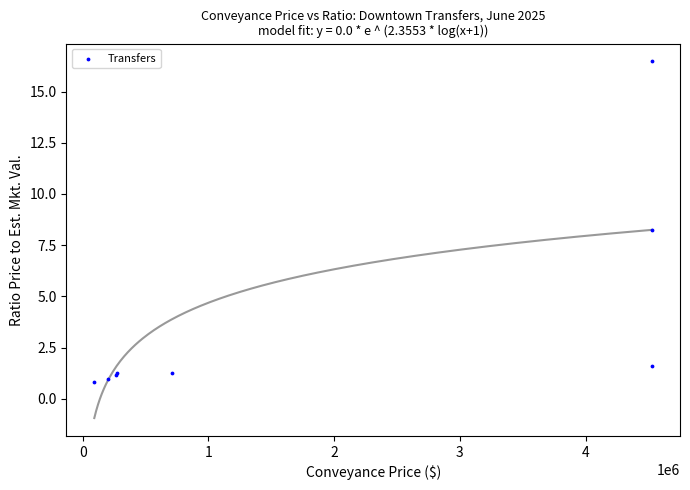

What Y value in the scatter plot is closest to 8?

8.2